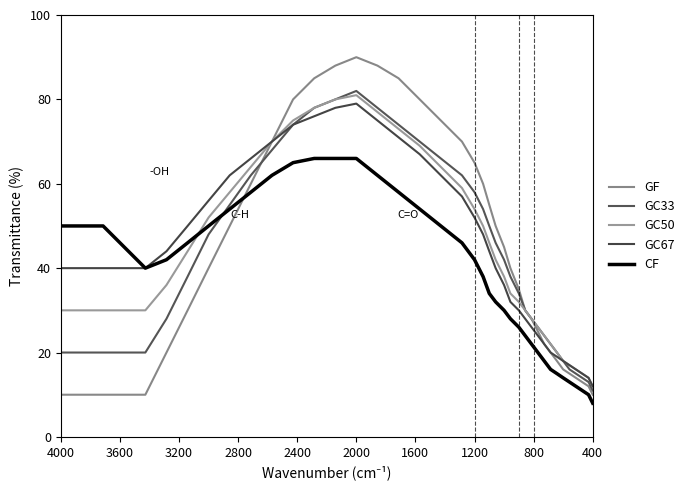

What is the difference between the second highest and second lowest values in the GC67 series?

65